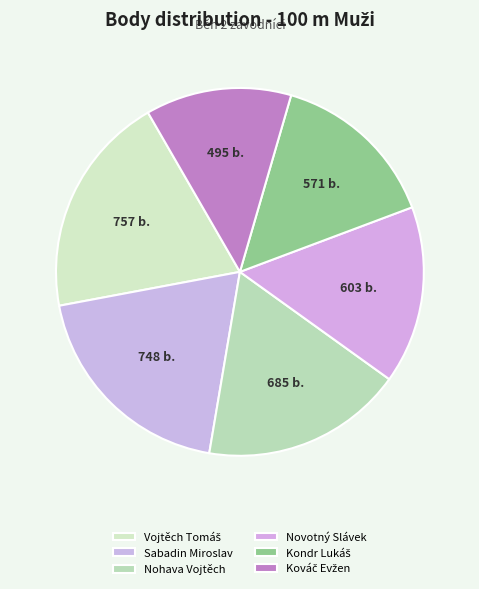

Do Vojtěch Tomáš and Sabadin Miroslav together represent more than half of the pie?

No